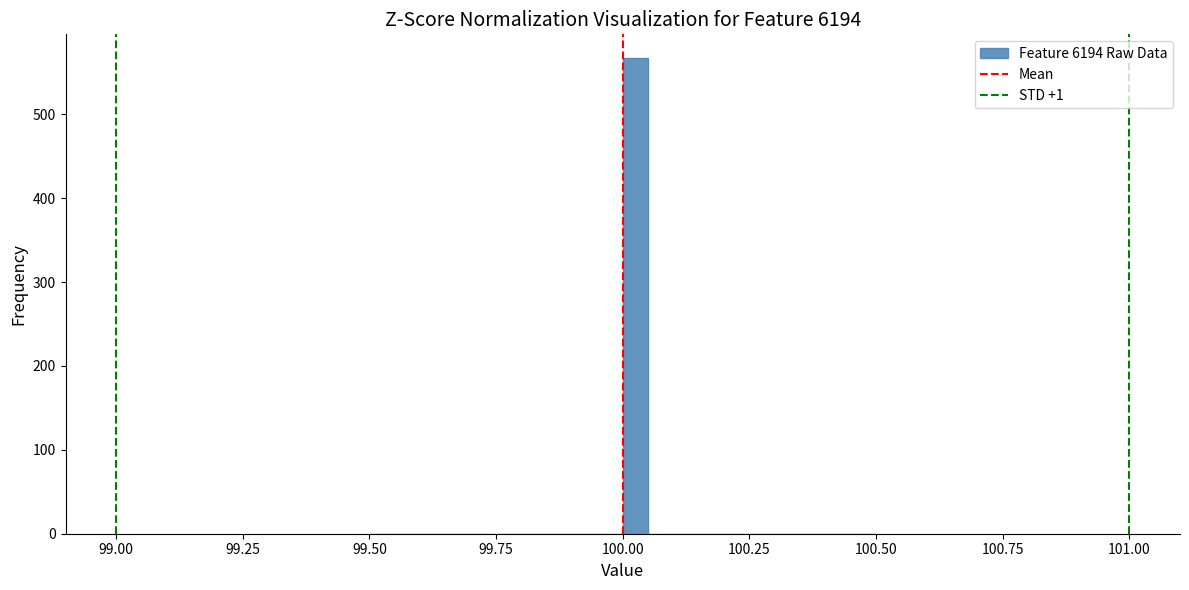

Read against the x-axis, roughly where is the centre of the tallest bar?

100.05